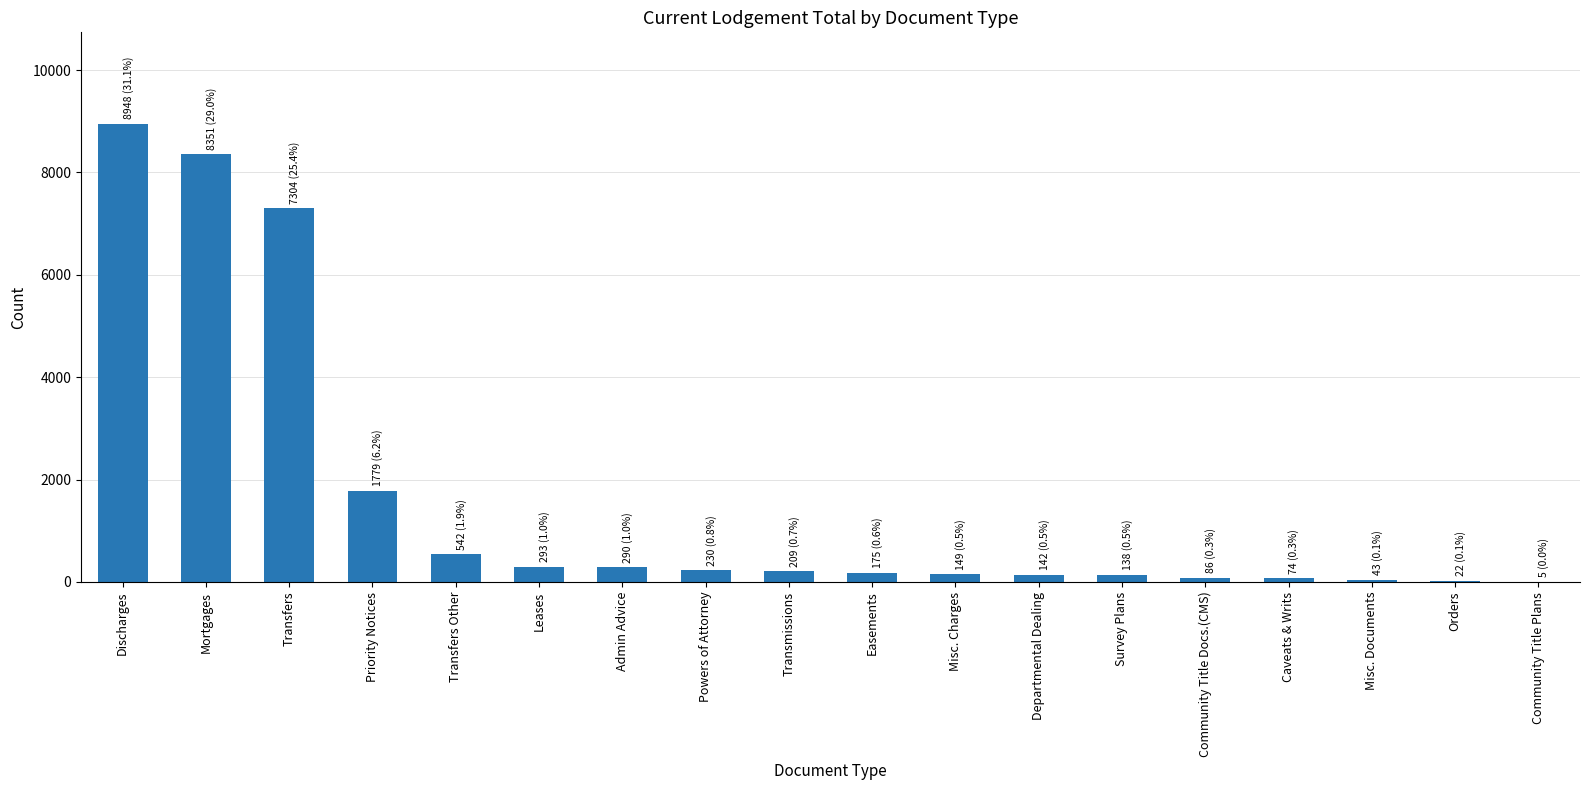

Between Leases and Mortgages, which is larger?

Mortgages